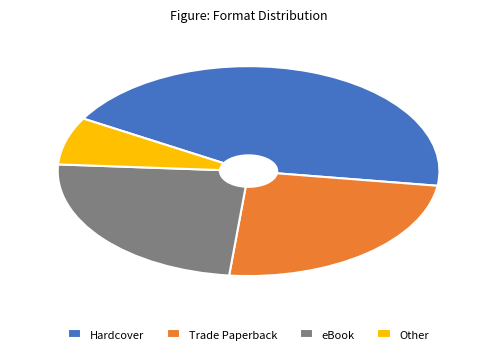

Between Hardcover and eBook, which is larger?

Hardcover